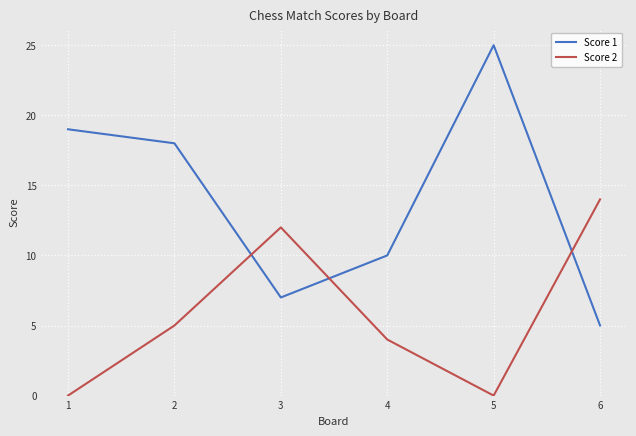

How many categories are shown in the chart?

6